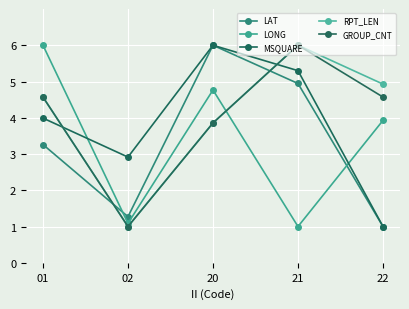

Is it true that LONG equals 0.5 at 21?

False